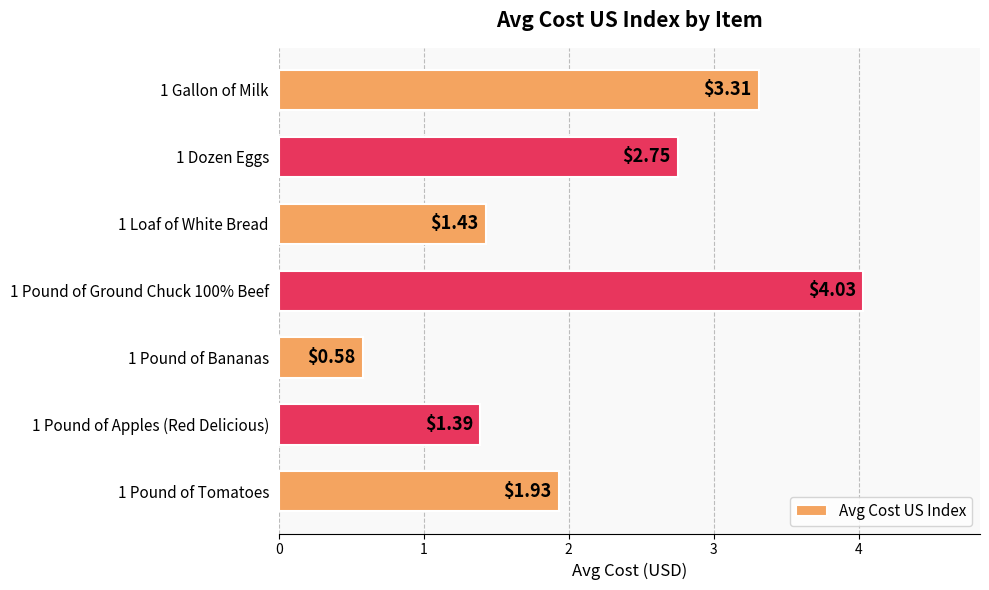

Which has a higher value, 1 Pound of Tomatoes or 1 Dozen Eggs?

1 Dozen Eggs